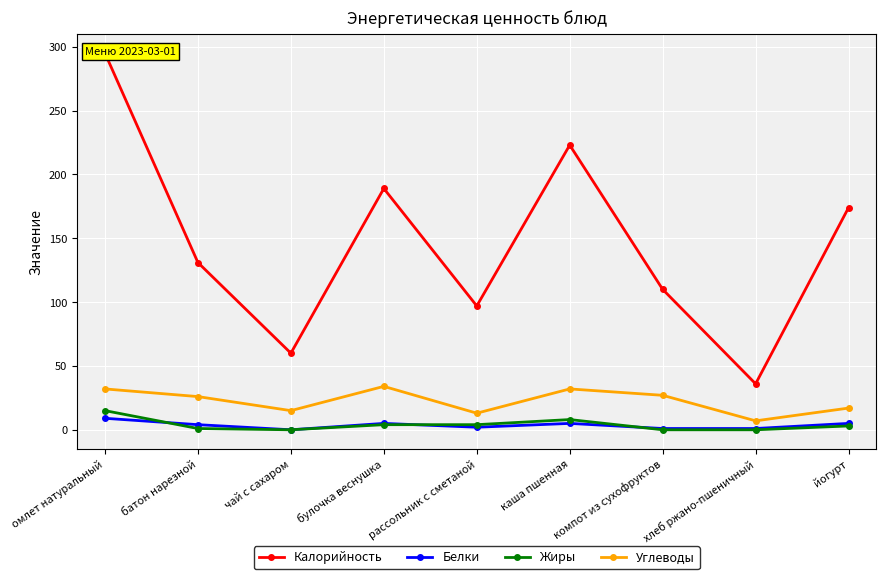

What is the difference between the Калорийность values at хлеб ржано-пшеничный and омлет натуральный?

259